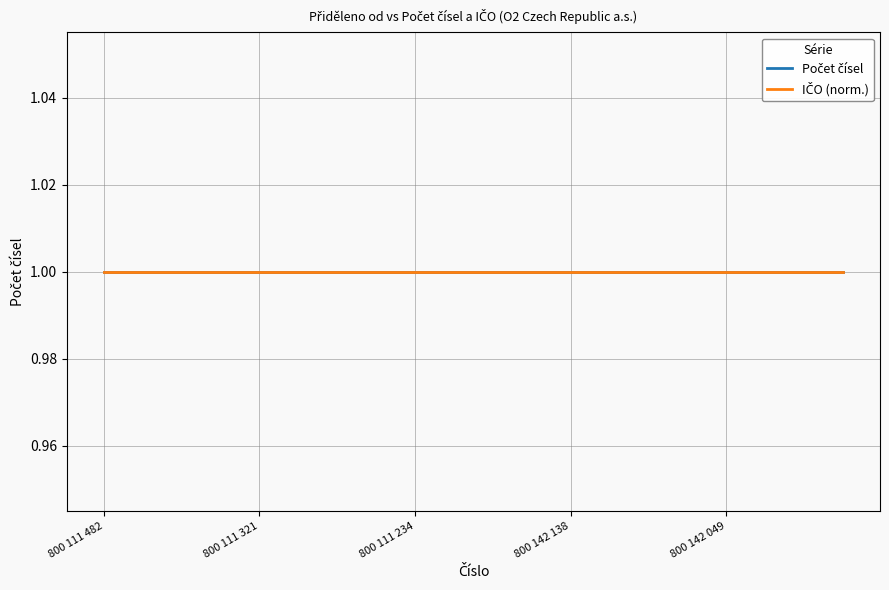

The IČO series shows 60193336 at 800 111 482. True or false?

True